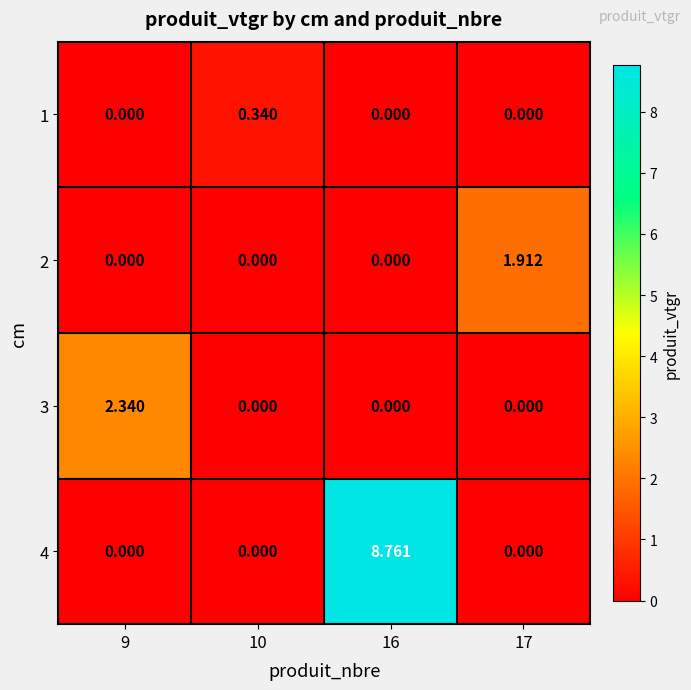

Is the value of 1 at 10 greater than the value of 3 at 16?

Yes